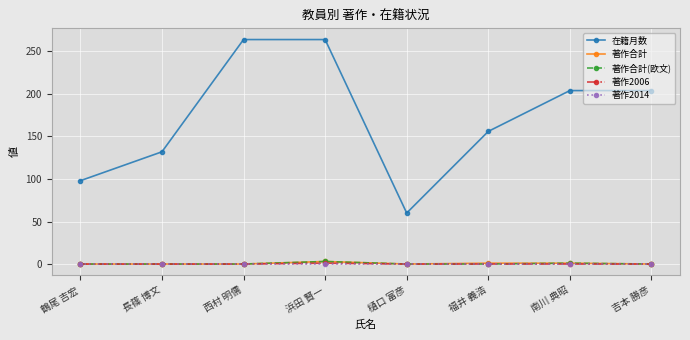

Where is the first local minimum for 在籍月数?

樋口 富彦